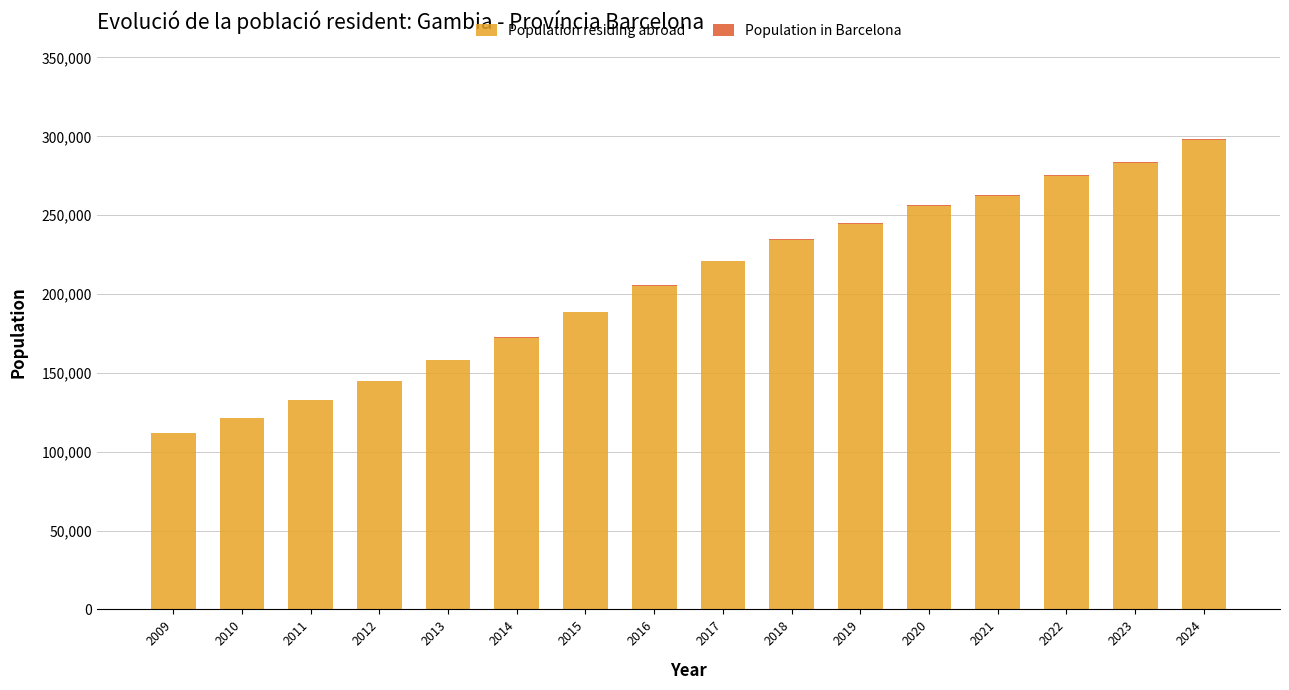

The value of Population residing abroad at 2009 is 111649. True or false?

True